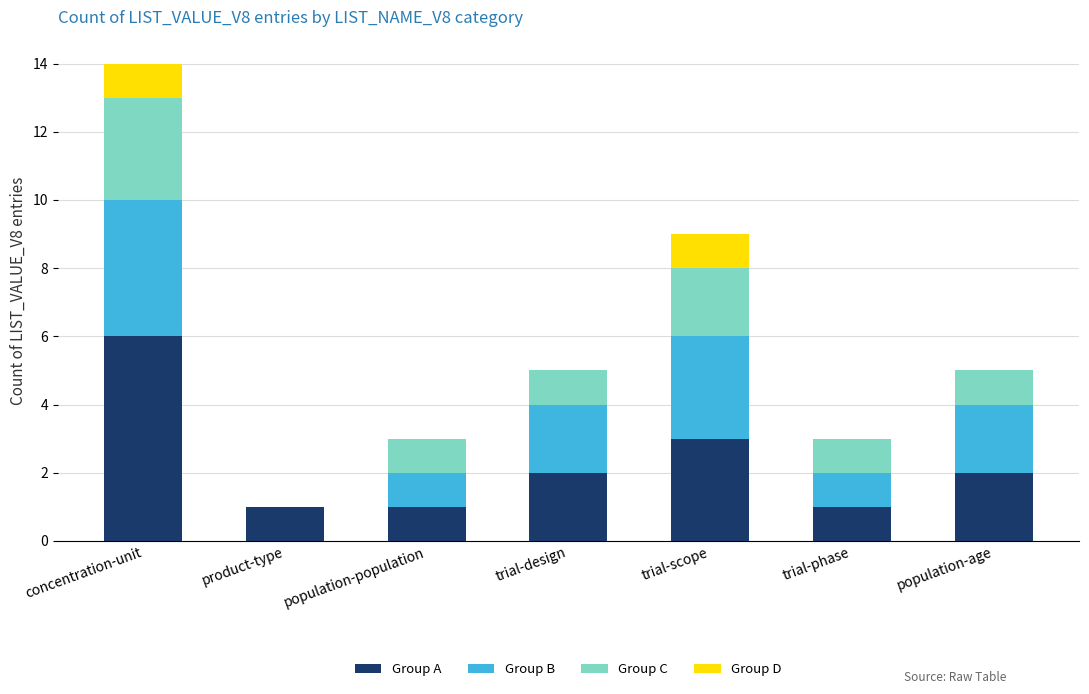

What is the highest value of the Group A series?

6